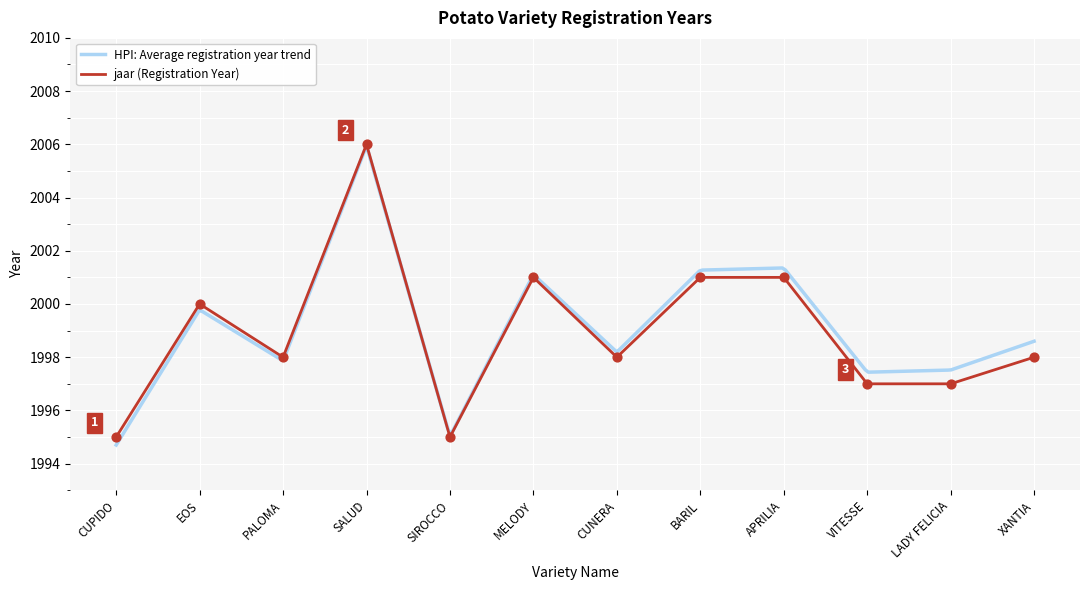

Between CUPIDO and LADY FELICIA, which is larger?

LADY FELICIA